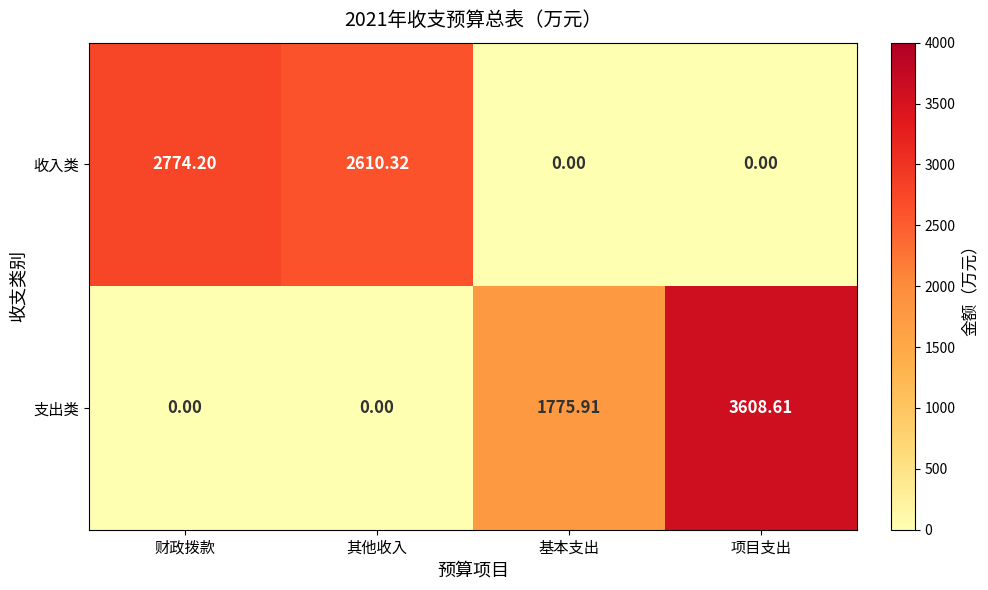

At 财政拨款, list the series in order from largest to smallest.

收入类, 支出类